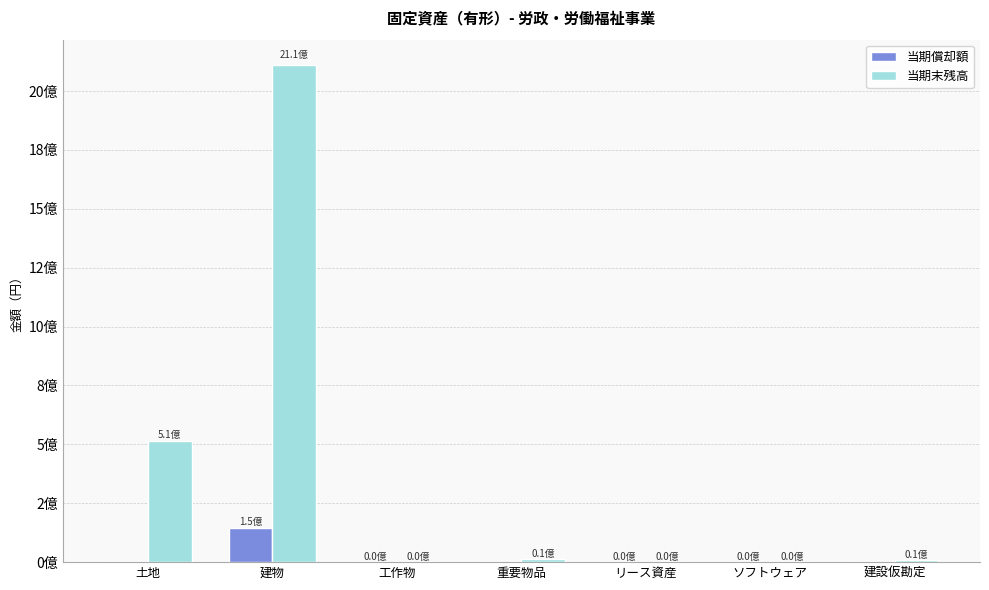

Which has a higher value, リース資産 or ソフトウェア?

リース資産